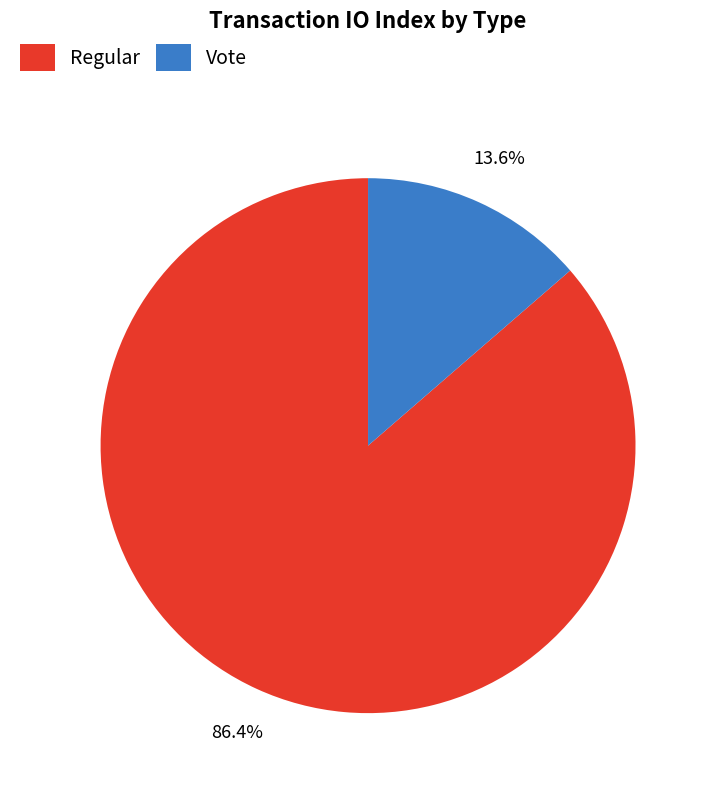

How much of the chart is everything except Vote?

86.4%